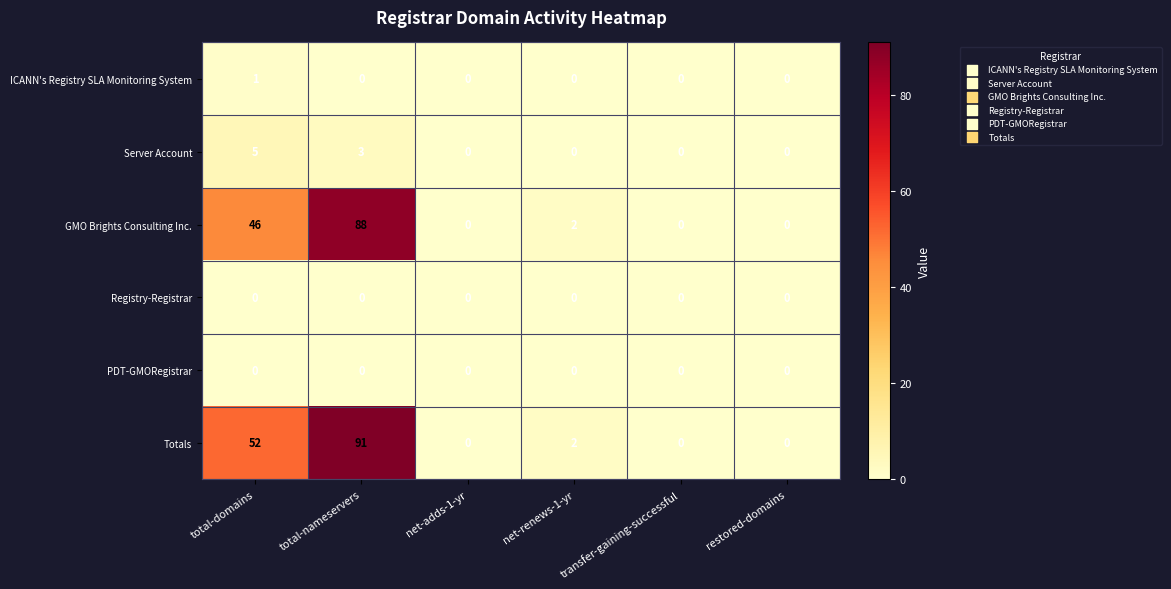

Which series changed the most between total-nameservers and transfer-gaining-successful?

Totals